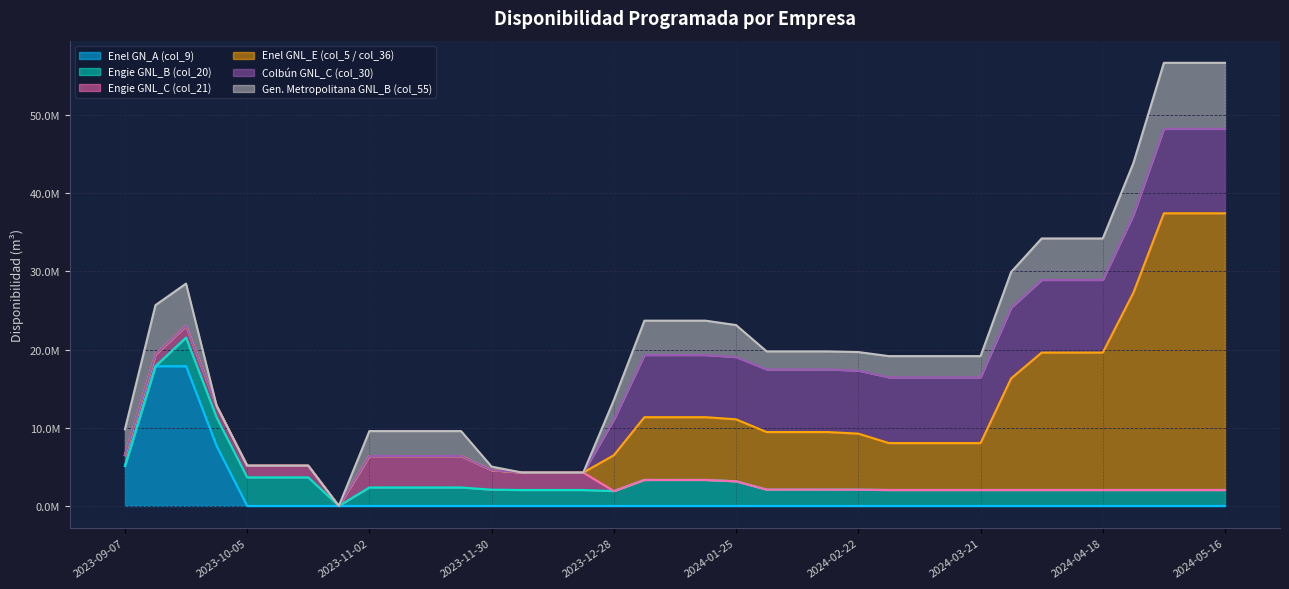

Where is Gen. Metropolitana GNL_B (col_55) nearest to the value 4221186?

2024-01-25